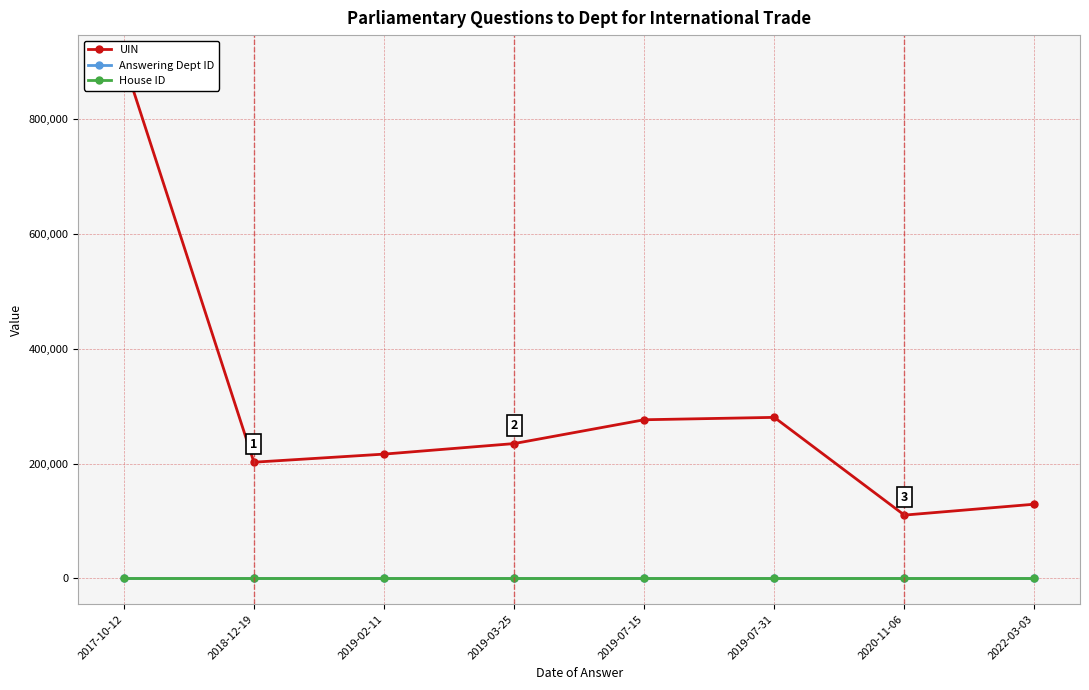

Count the number of categories in the chart.

8